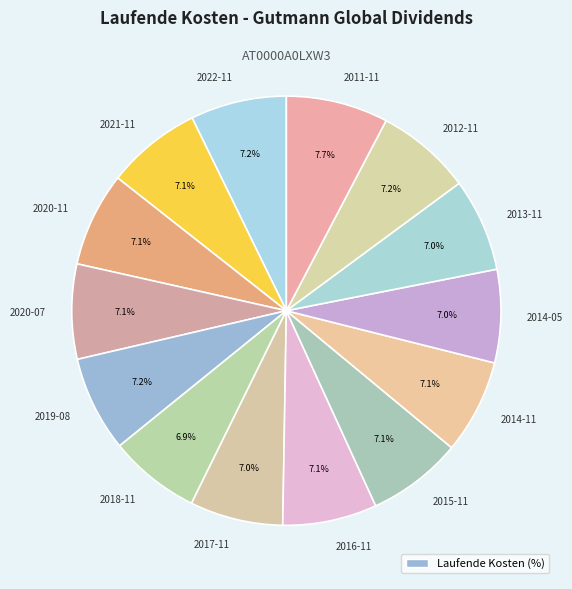

Approximately how many times larger is the value at 2014-11 compared to 2012-11?

1.0